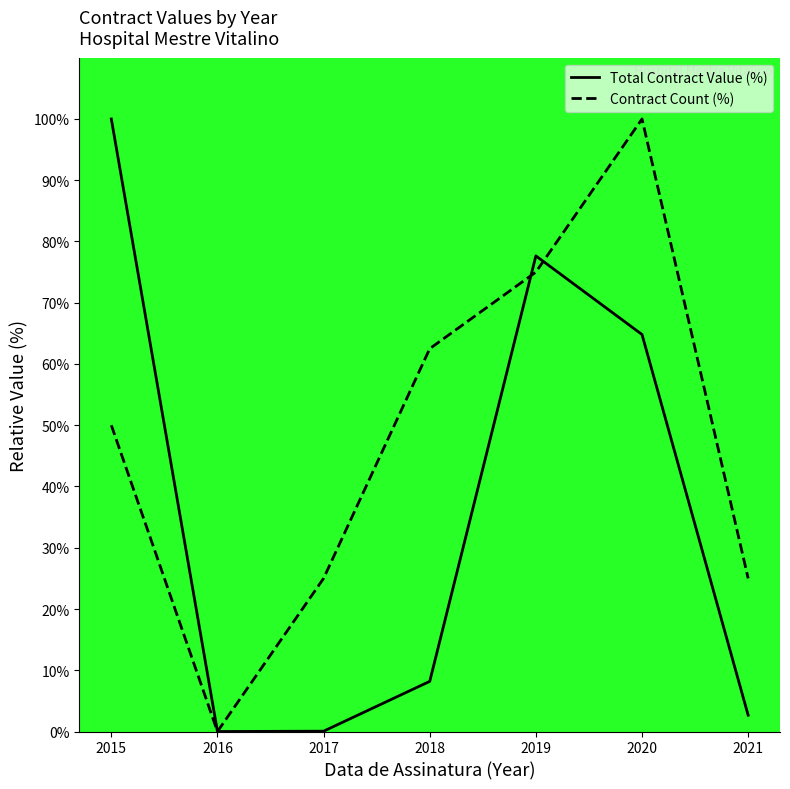

How many data points in Total Contract Value (%) are above 8?

4